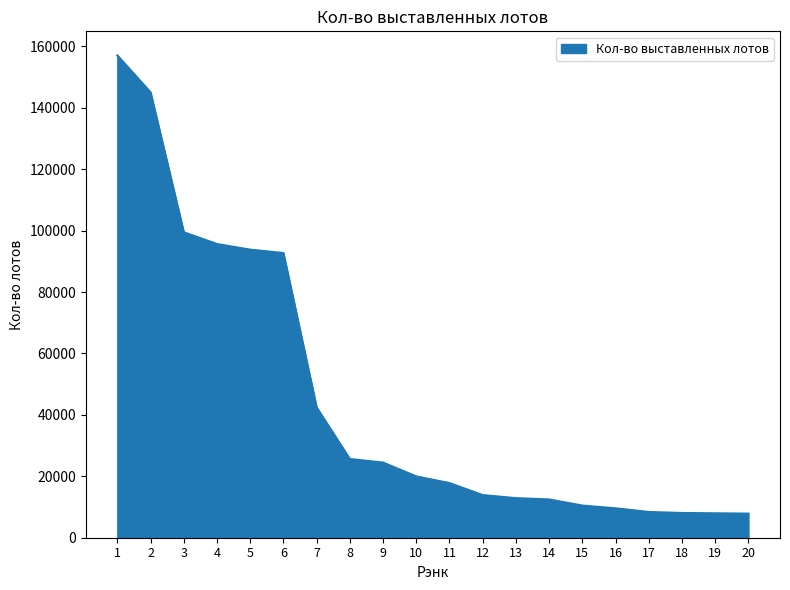

The value at 13 is 12894. True or false?

True